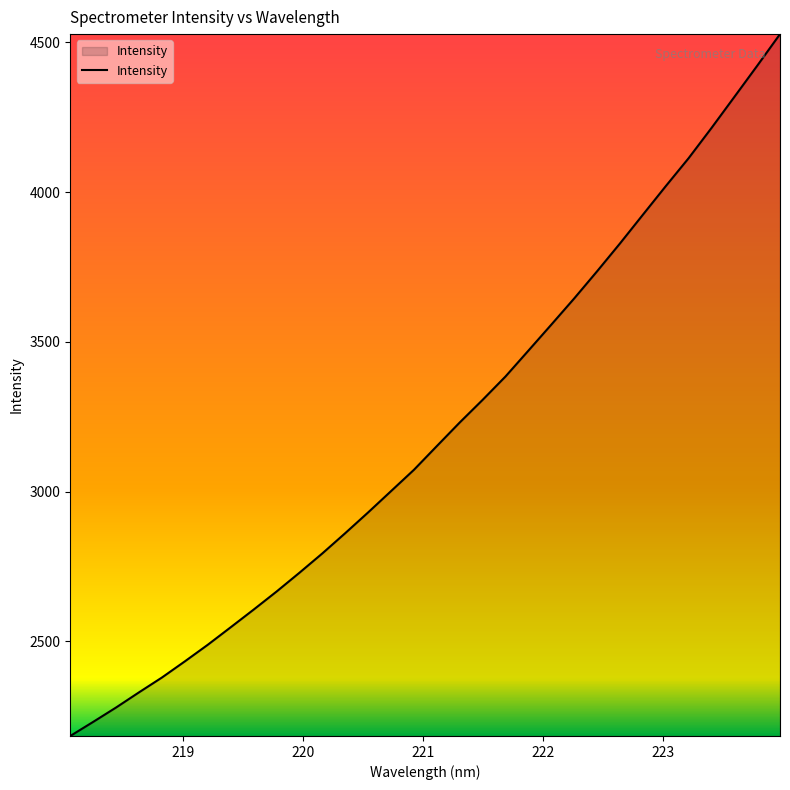

What is the greatest value displayed?

4528.0